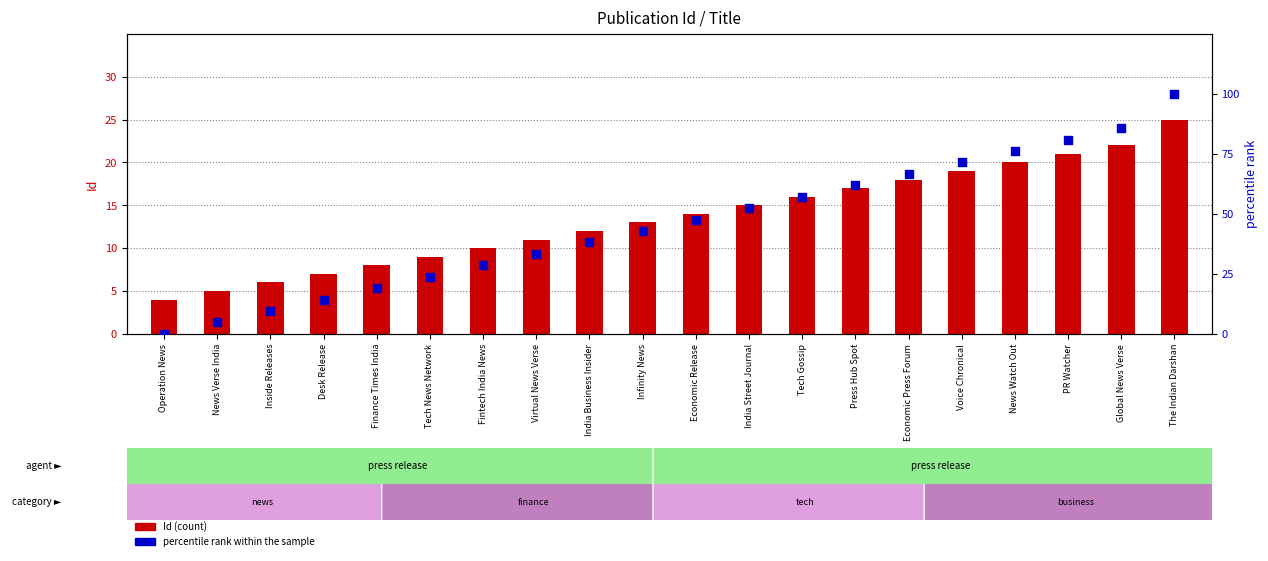

What is the total value across all series at Economic Press Forum?

84.7